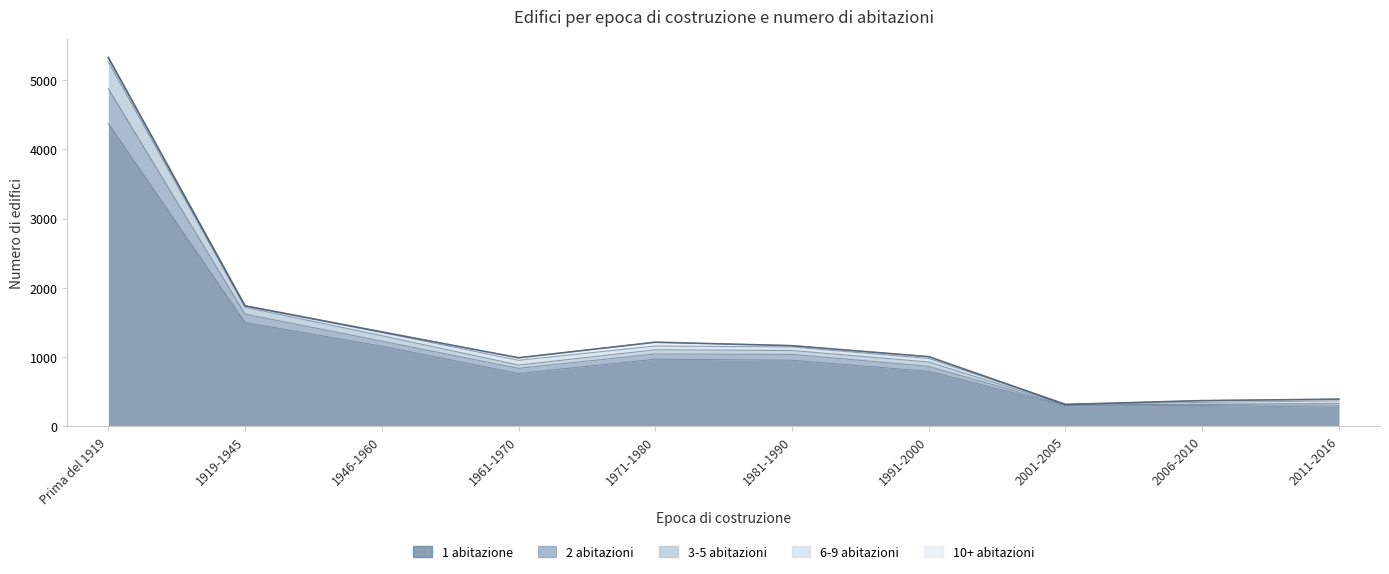

Rank the categories by 3-5 abitazioni value from lowest to highest.

2001-2005, 2006-2010, 2011-2016, 1961-1970, 1991-2000, 1981-1990, 1971-1980, 1946-1960, 1919-1945, Prima del 1919